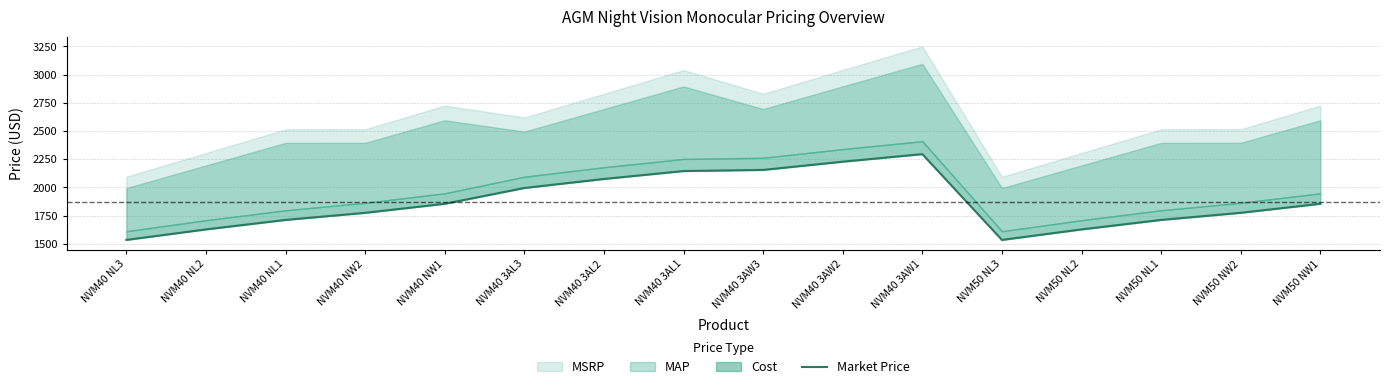

Where is the data nearest to the value 1915?

NVM40 NW1